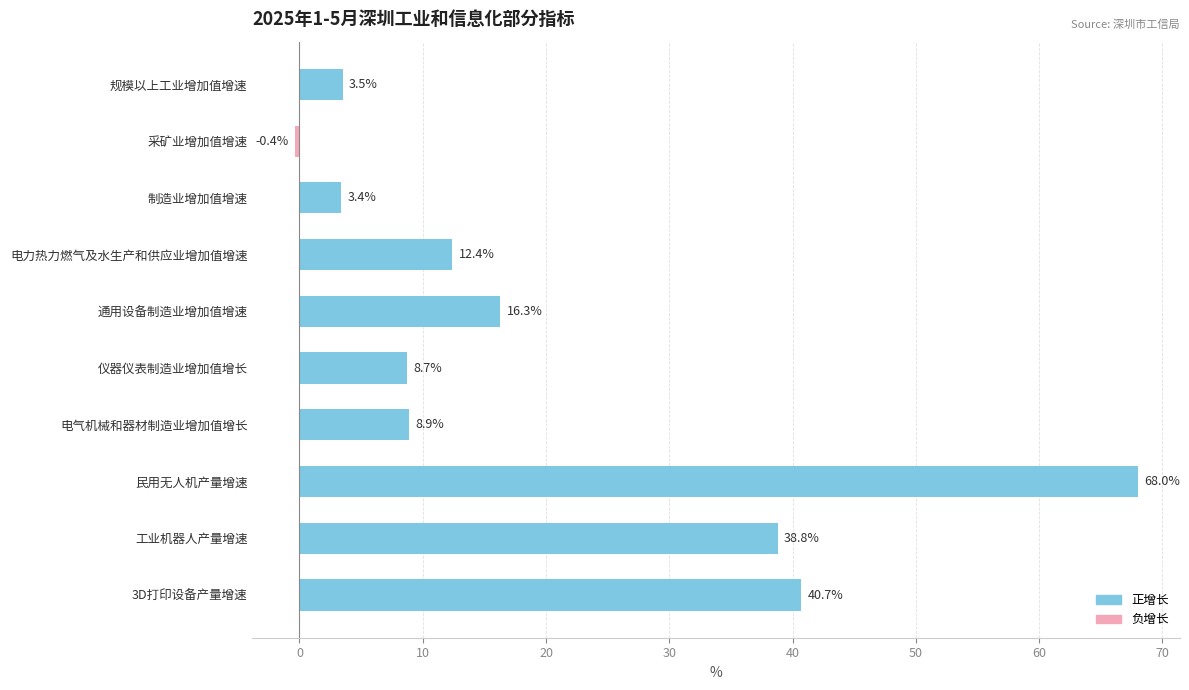

Read the value at 制造业增加值增速.

3.4